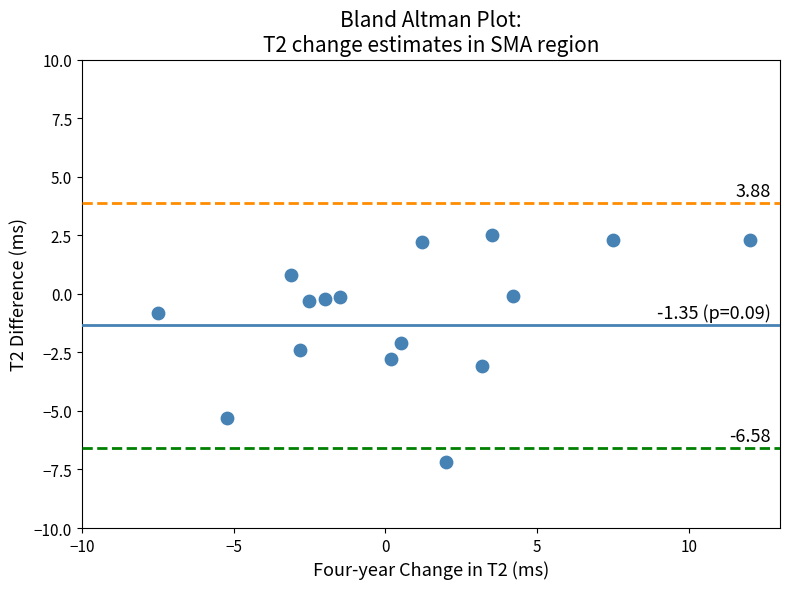

What is the range of Y values (max minus min)?

9.7